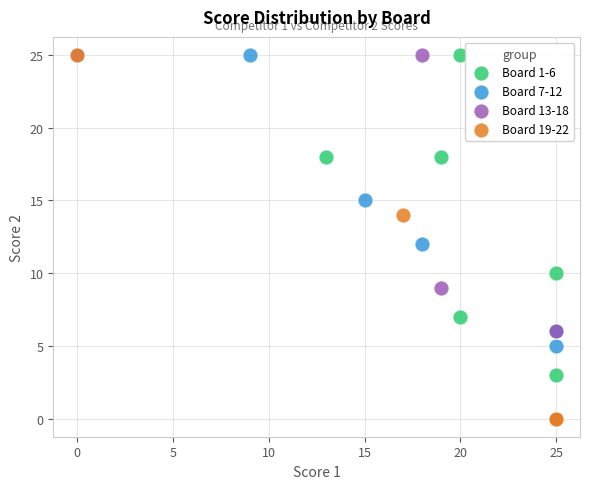

What are all the series names shown in the legend?

Board 1-6, Board 7-12, Board 13-18, Board 19-22